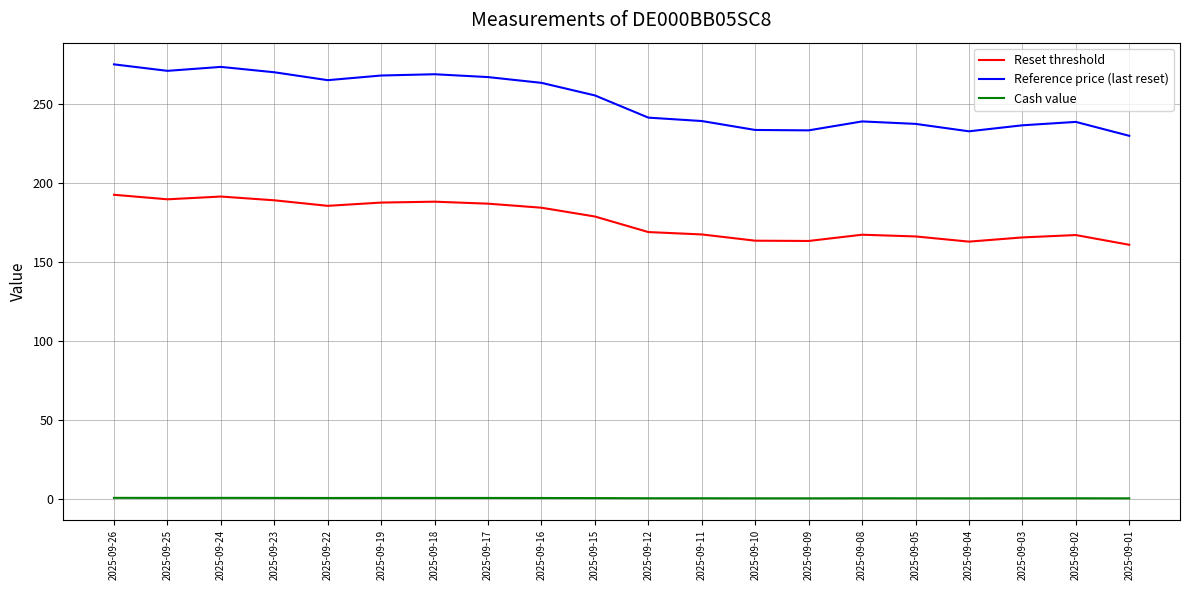

What is the difference between the maximum and minimum values in the Reference price (last reset) series?

45.2